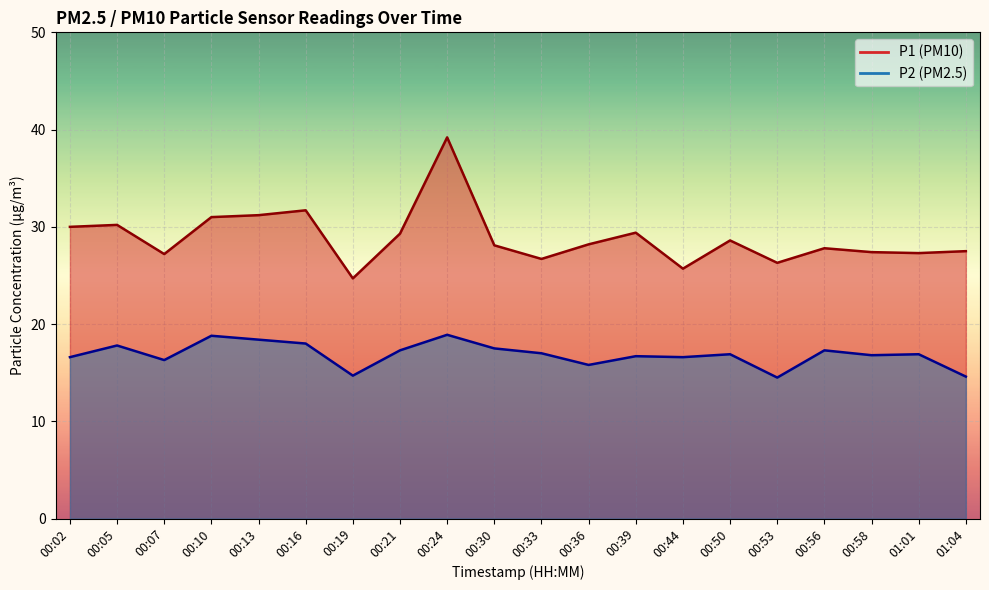

What is the difference between the maximum and minimum values in the P2 series?

4.4